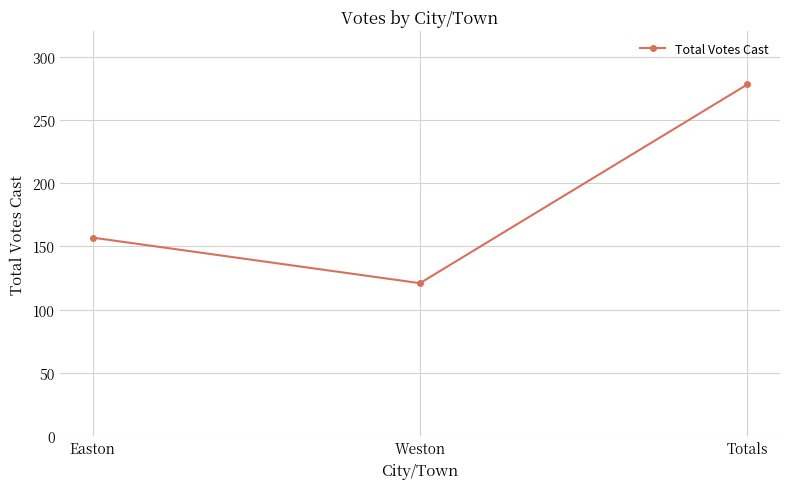

What is the ratio of the value at Totals to the value at Weston?

2.3